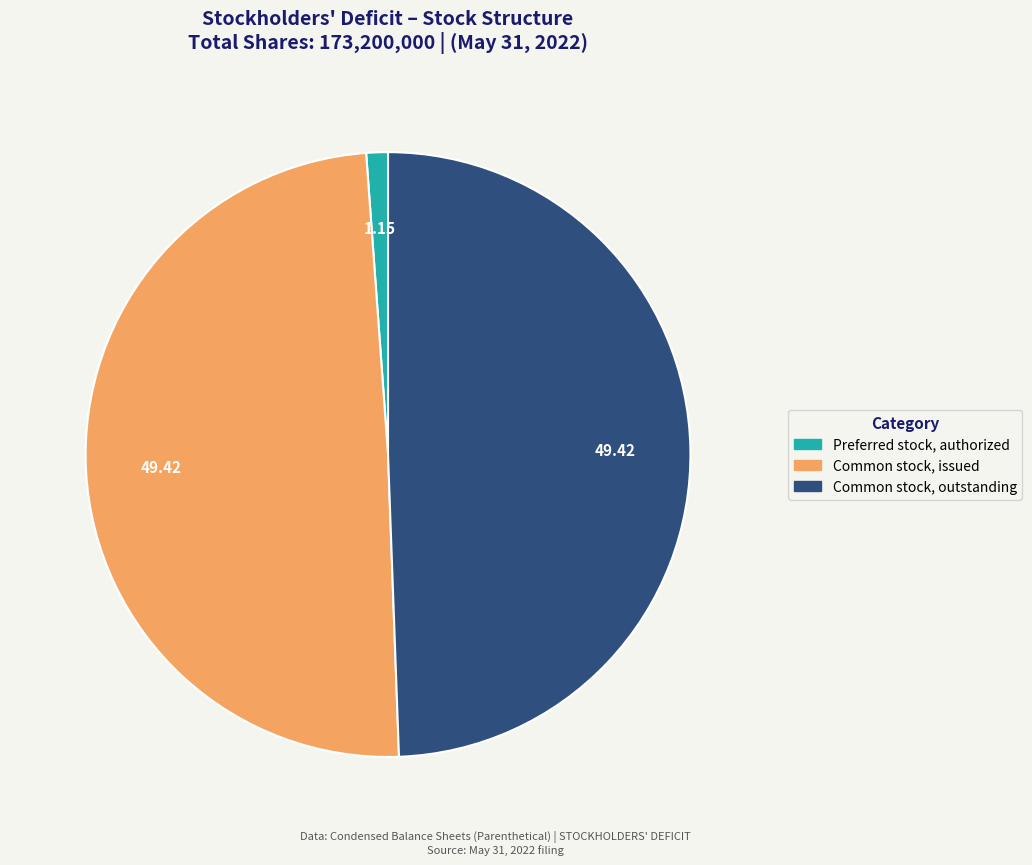

Does any single category account for the majority?

No